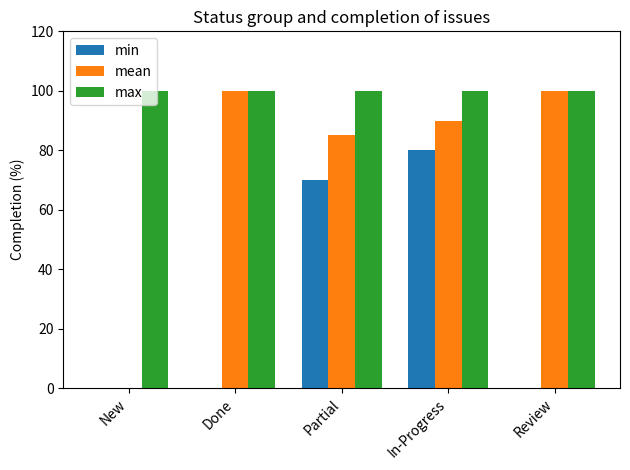

What is the greatest value displayed?

100